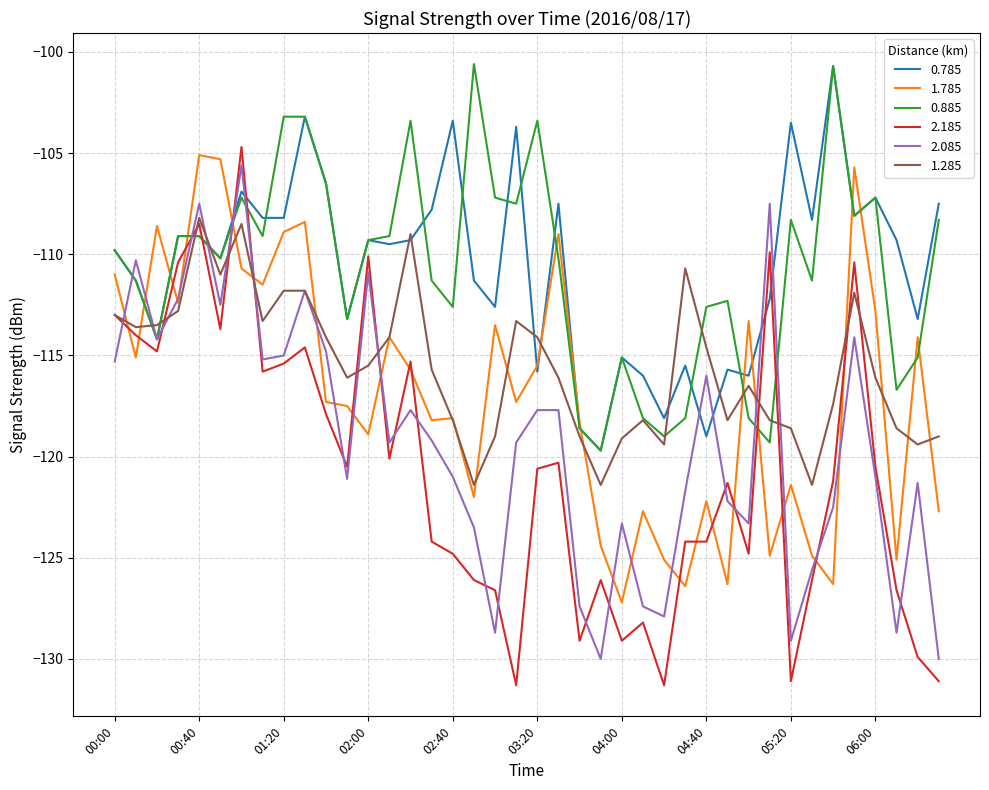

What is the maximum value for 2.085?

-105.6